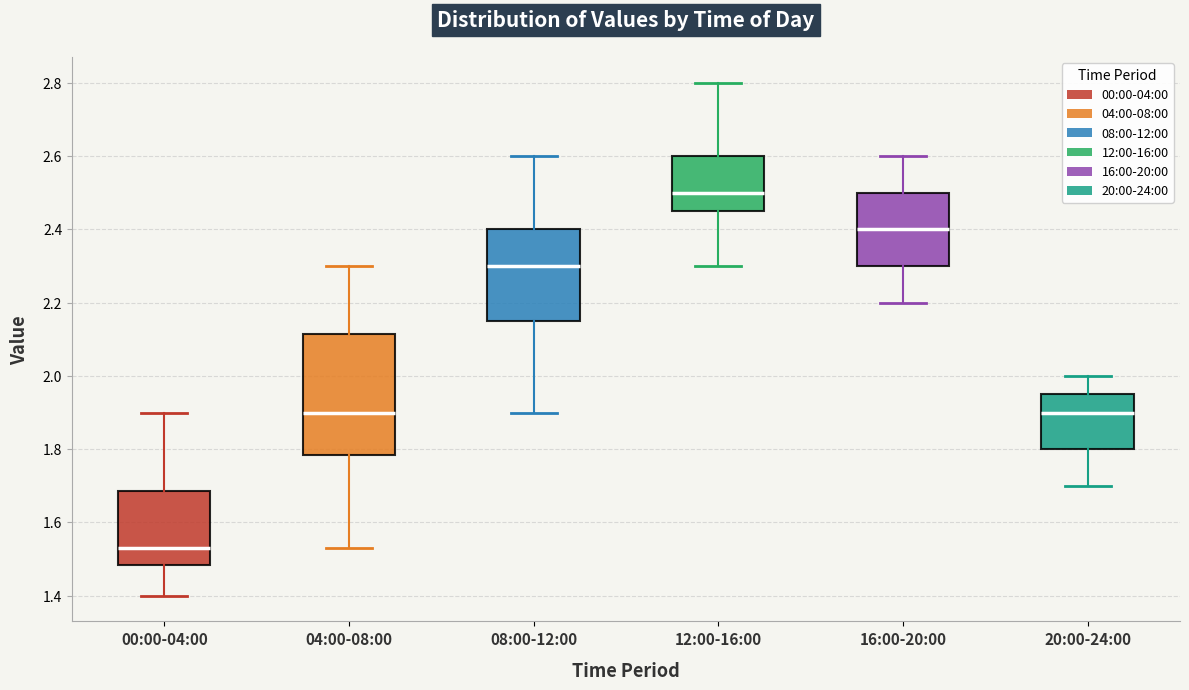

Where does the median line of the box for 16:00-20:00 sit on the y-axis? The values are not printed on the chart, so give them approximately, as read against the axis.

2.40